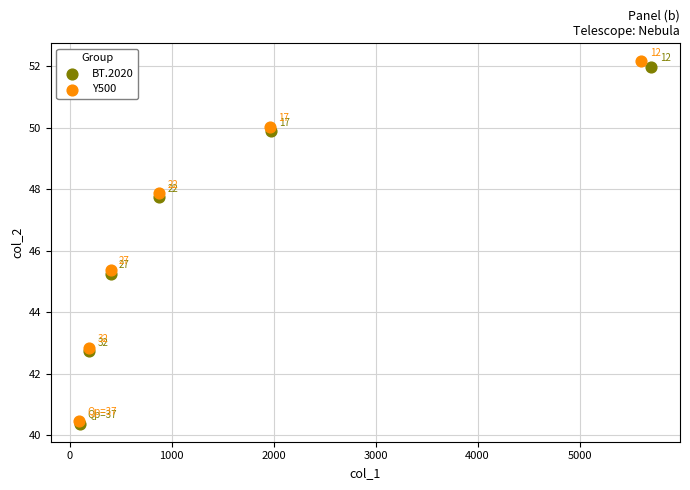

Which series reaches the maximum Y coordinate?

Y500